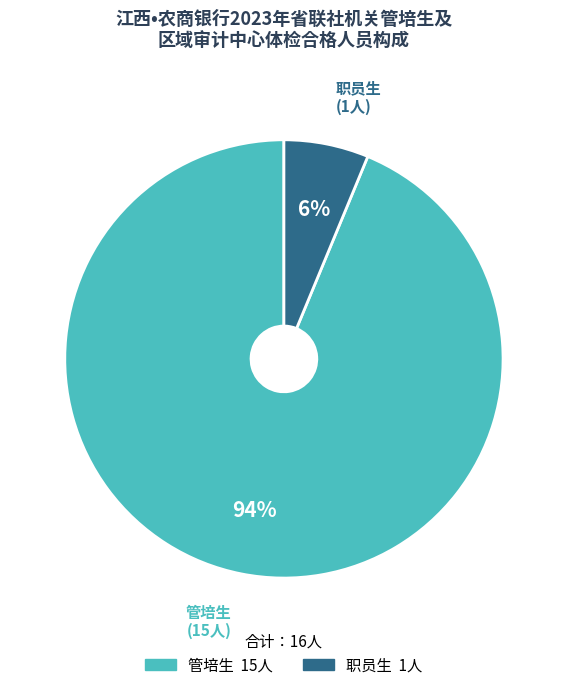

Between 职员生 and 管培生, which is larger?

管培生